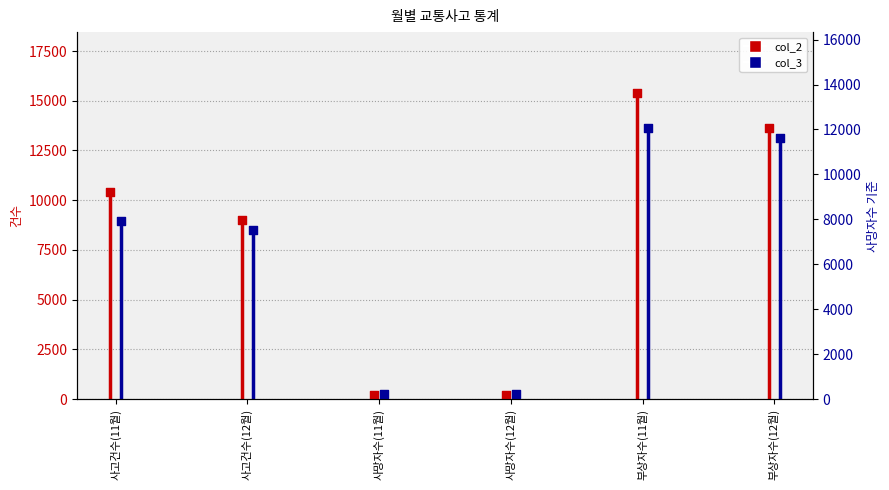

At how many categories does at least one series exceed 7444?

4